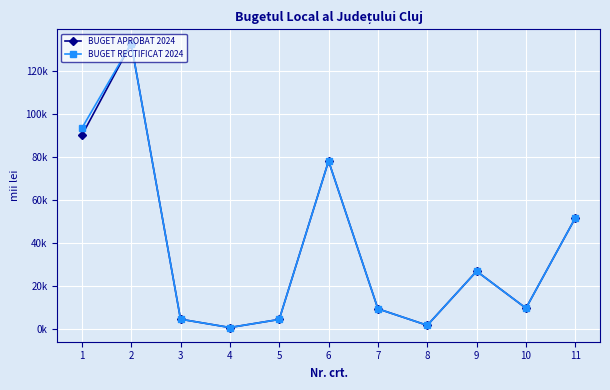

What is the difference between the BUGET RECTIFICAT 2024 values at 2 and 9?

106030.6